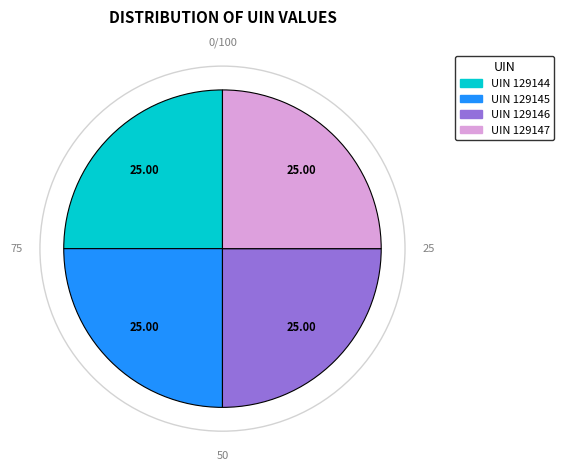

Is there a majority slice in this chart?

No